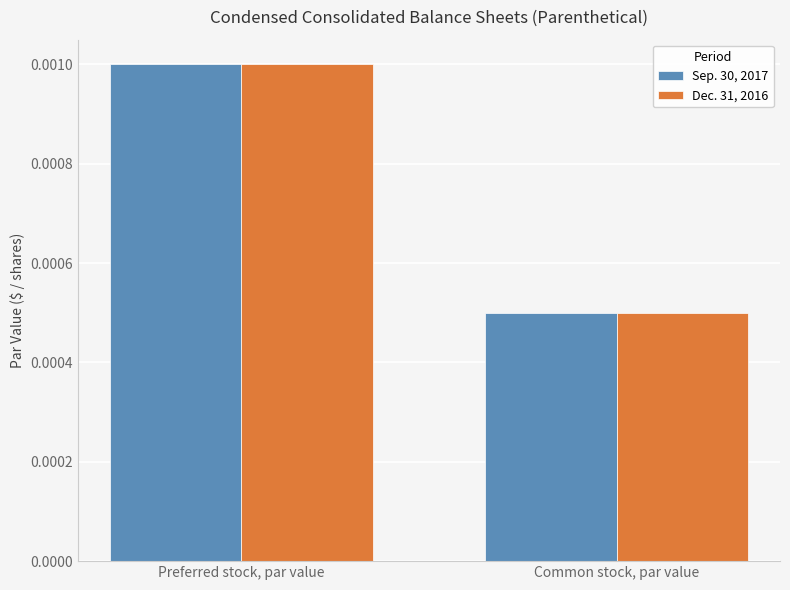

At which label does Dec. 31, 2016 reach its peak?

Preferred stock, par value